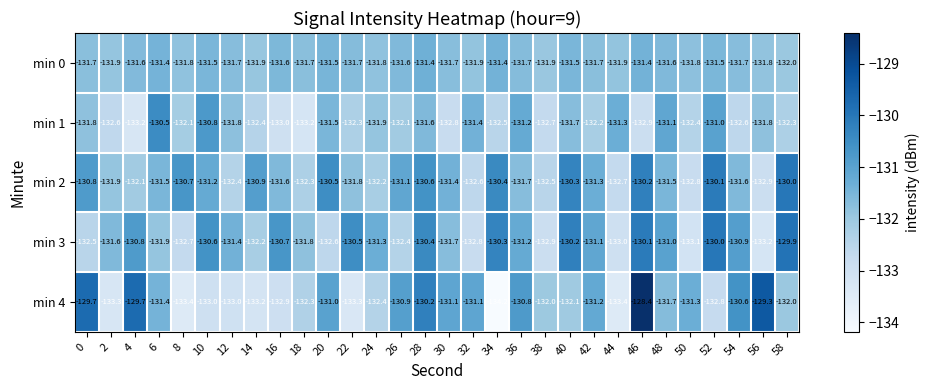

Between 46 and 48, which series saw the biggest shift?

min 4